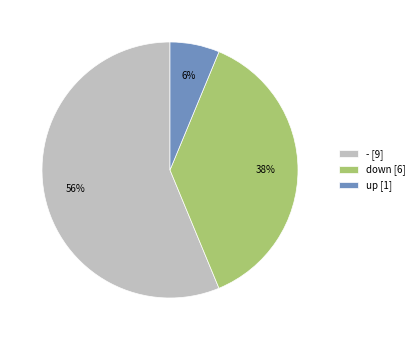

The down slice represents 28% of the pie. True or false?

False